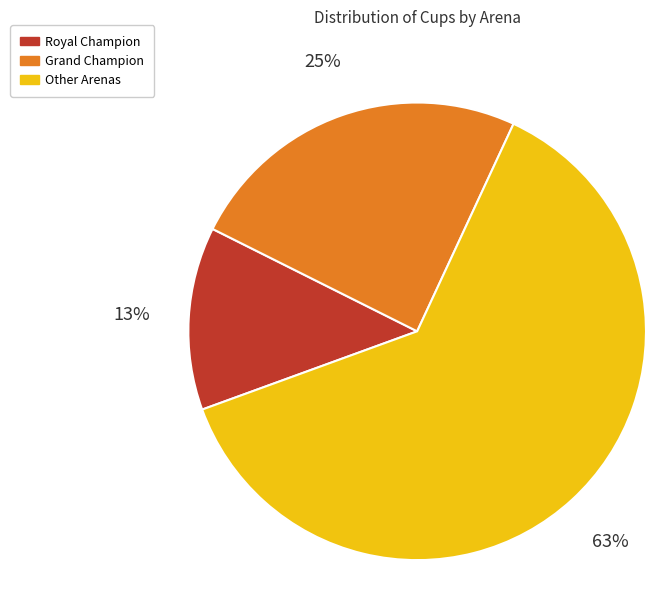

Is it true that Grand Champion is 15% of the pie?

False